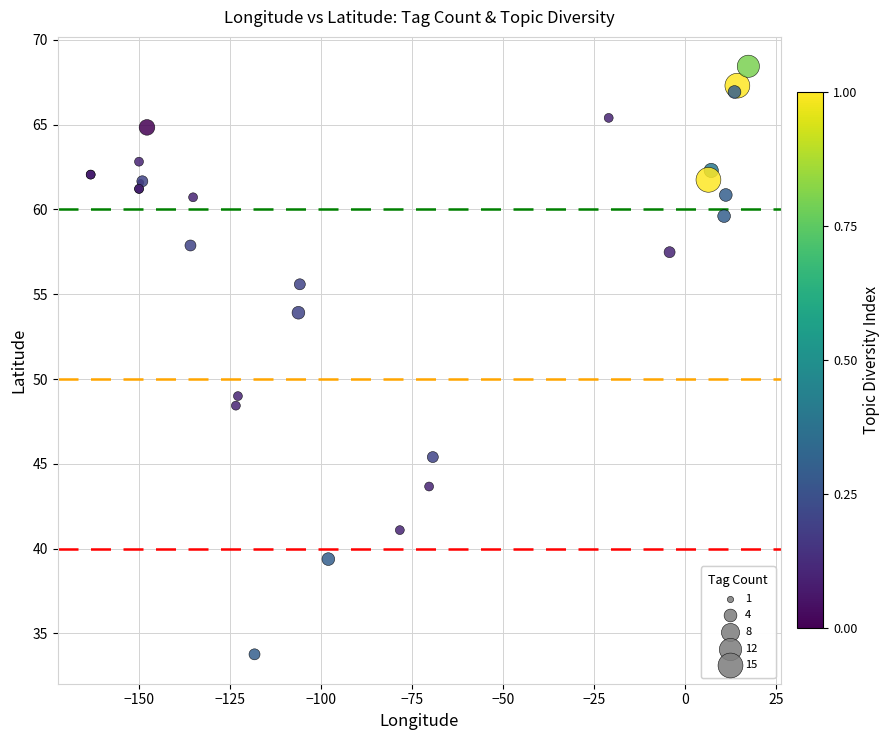

What Y value in the scatter plot is closest to 51?

49.0